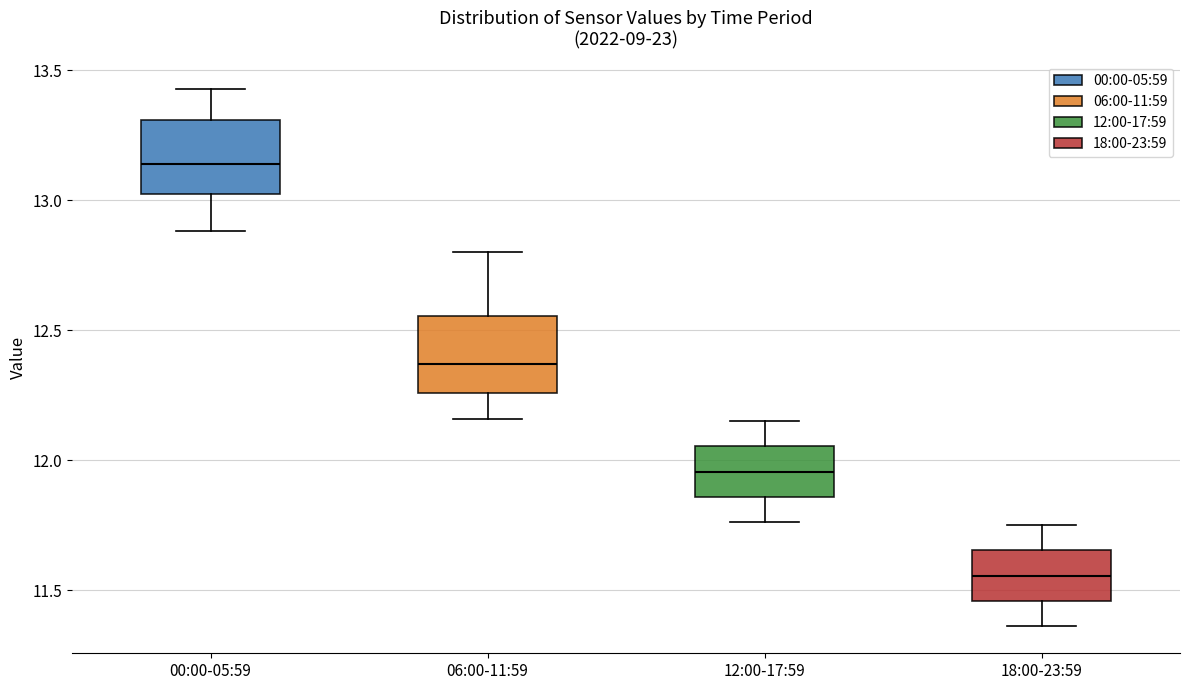

Which box has the highest median line?

00:00-05:59